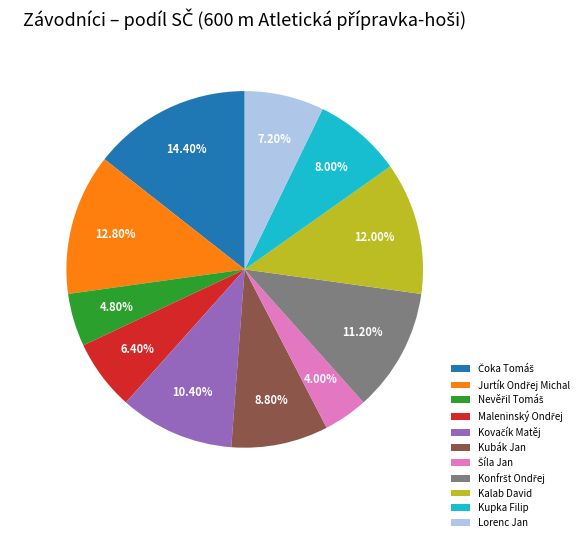

What is the ratio of the value at Kalab David to the value at Kubák Jan?

1.4